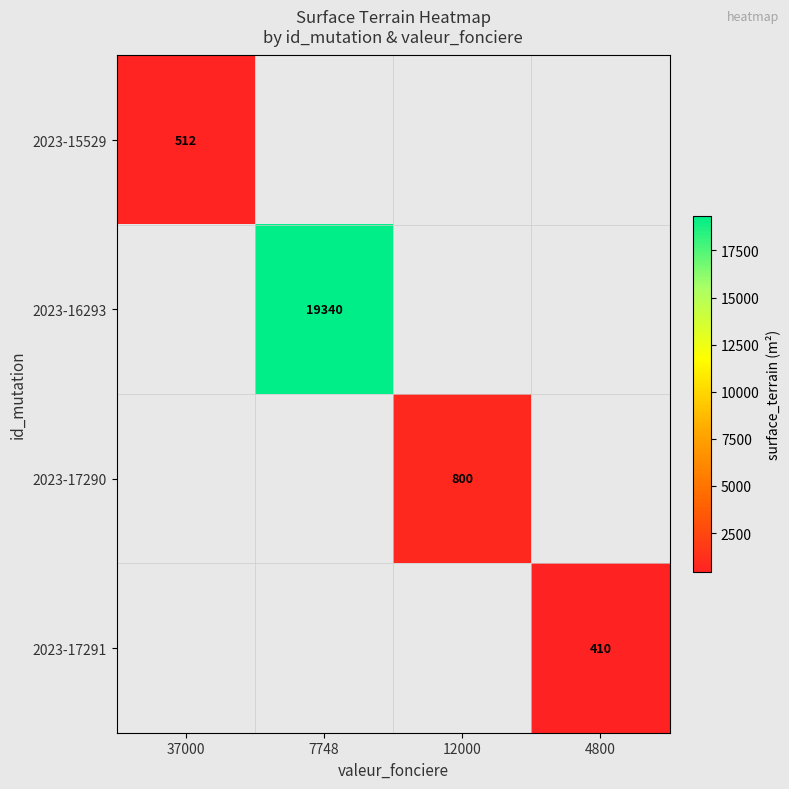

The value of 2023-16293 at 7748 is 19340. True or false?

True